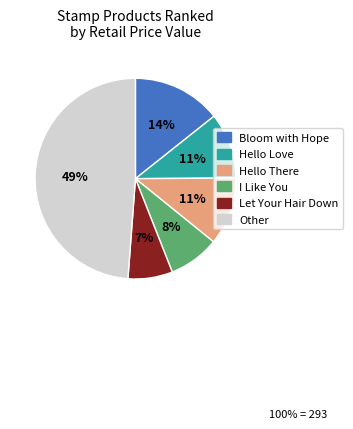

Between Let Your Hair Down and Hello Love, which is larger?

Hello Love